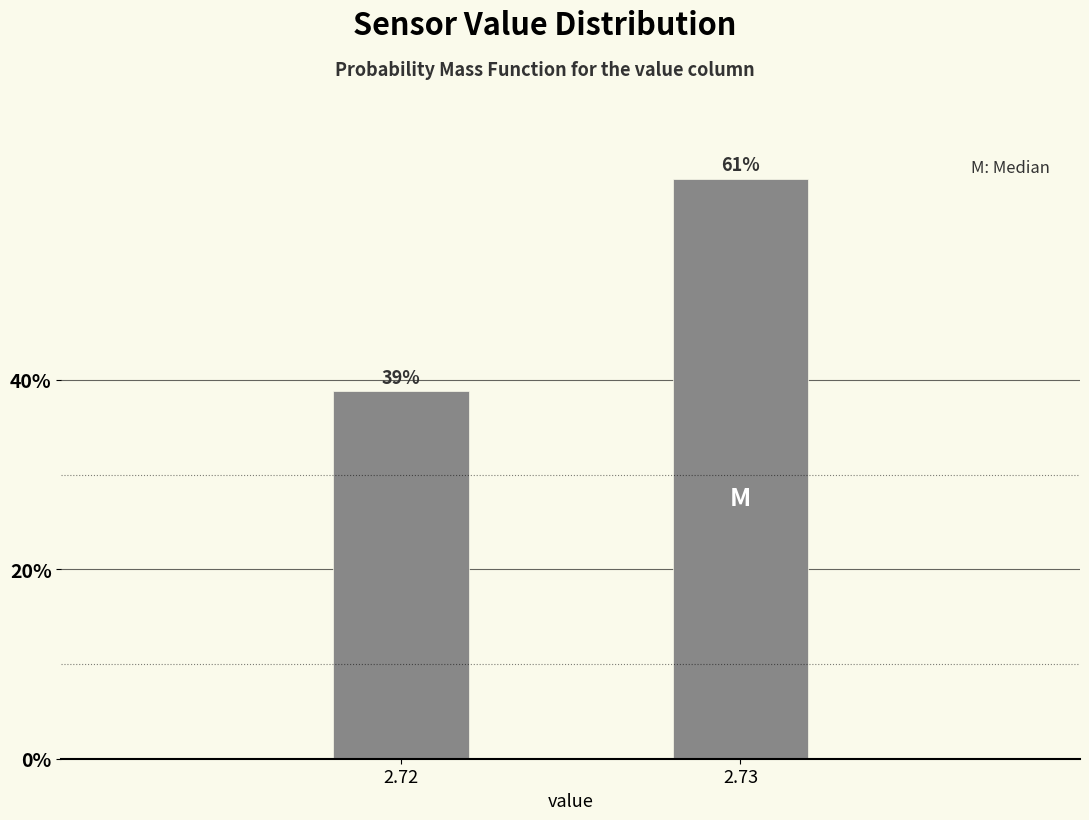

What is the sum of all values?

100.0